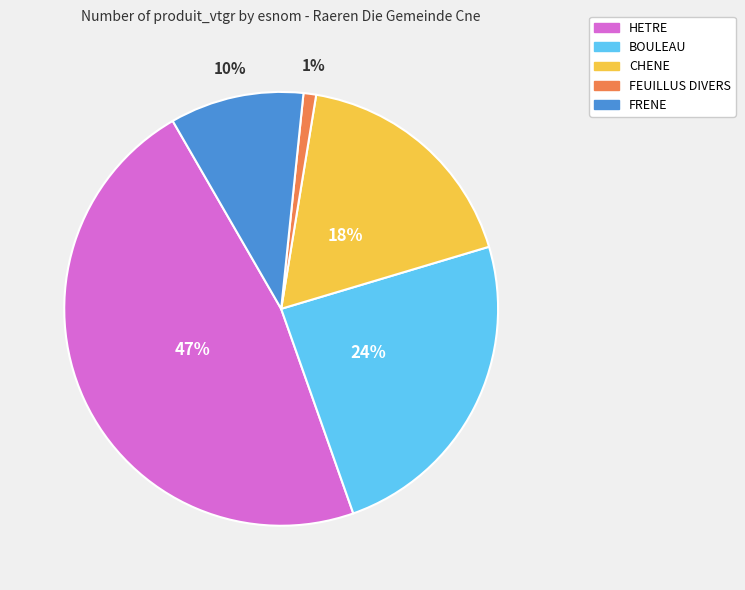

Which category has the smallest portion of the pie?

FEUILLUS DIVERS